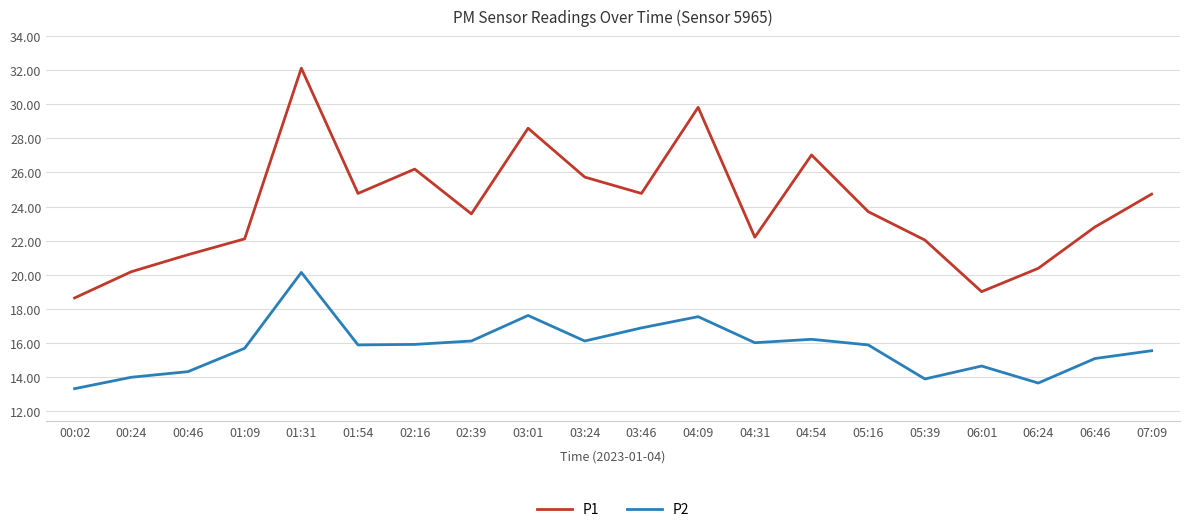

What are all the series names shown in the legend?

P1, P2